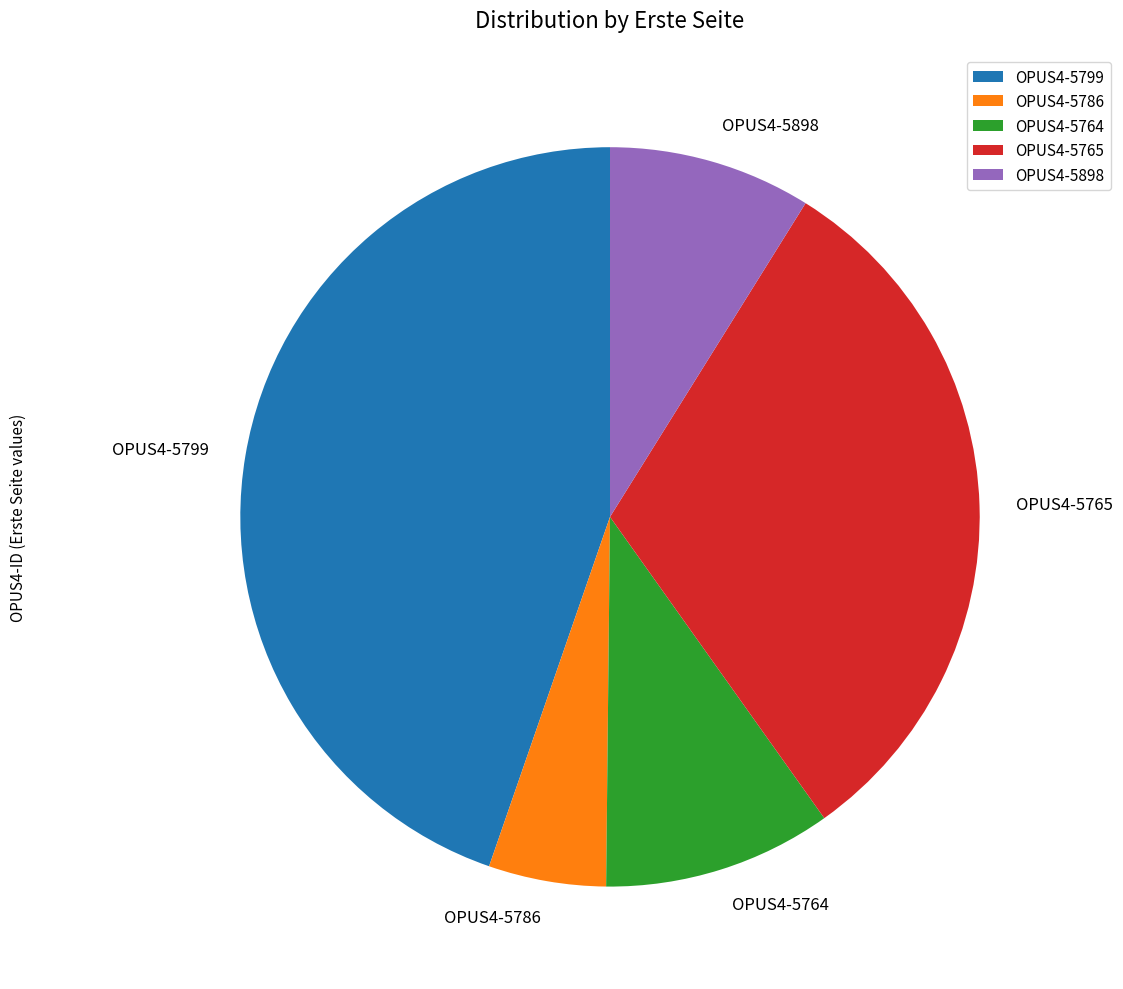

Between OPUS4-5898 and OPUS4-5786, which is larger?

OPUS4-5898